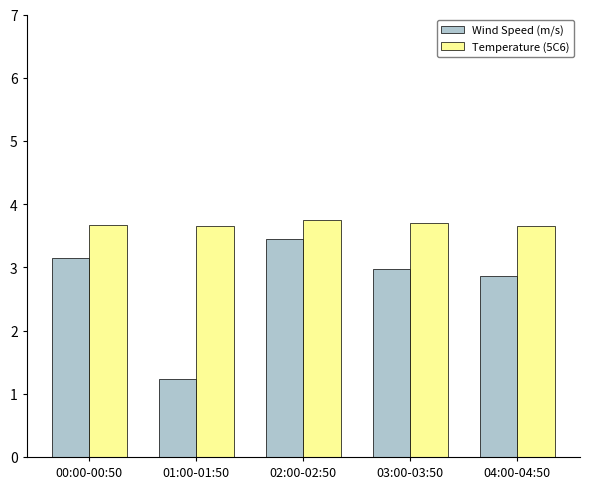

What is the average value of the Wind Speed (m/s) series?

2.7